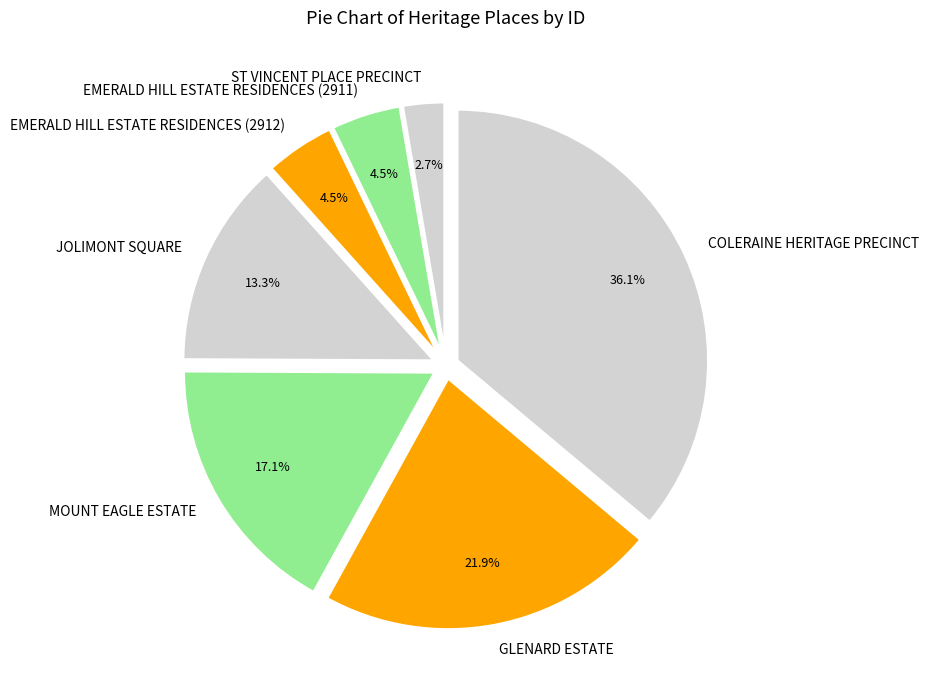

Is it true that ST VINCENT PLACE PRECINCT is 3% of the pie?

True